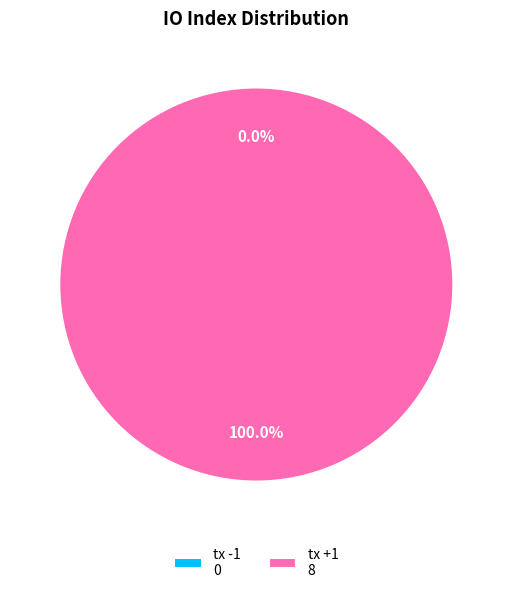

What is the change in value from tx -1 to tx +1?

+8